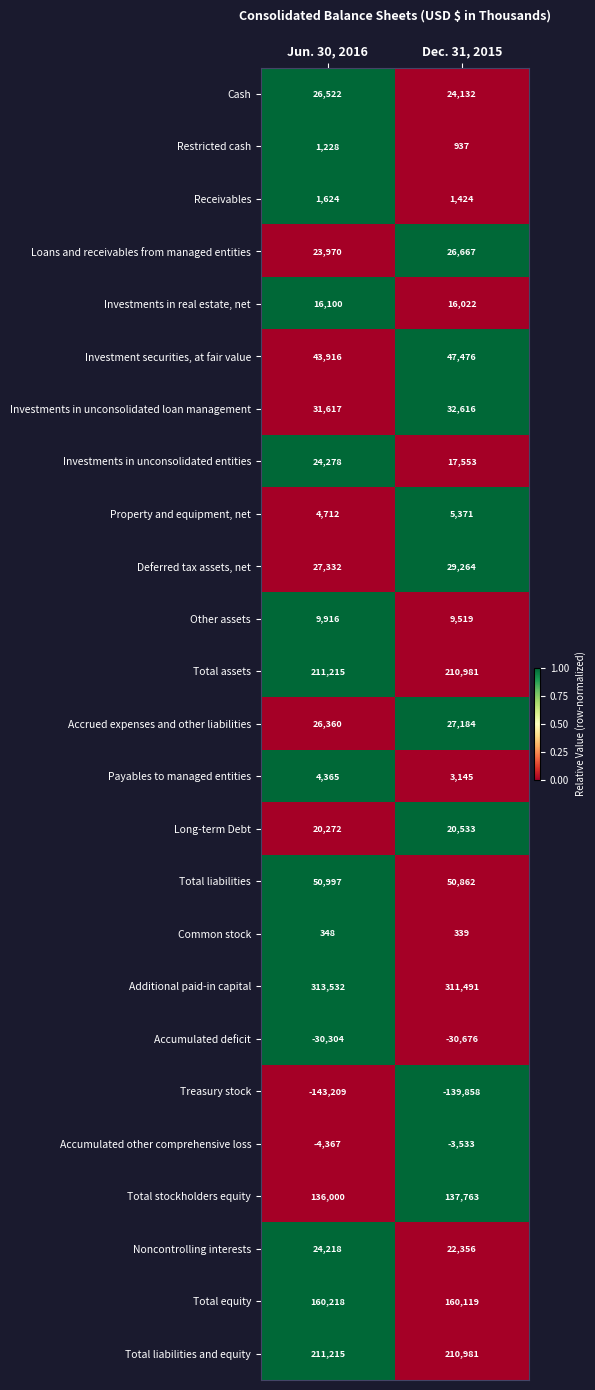

Is it true that Total liabilities equals 28136 at Jun. 30, 2016?

False